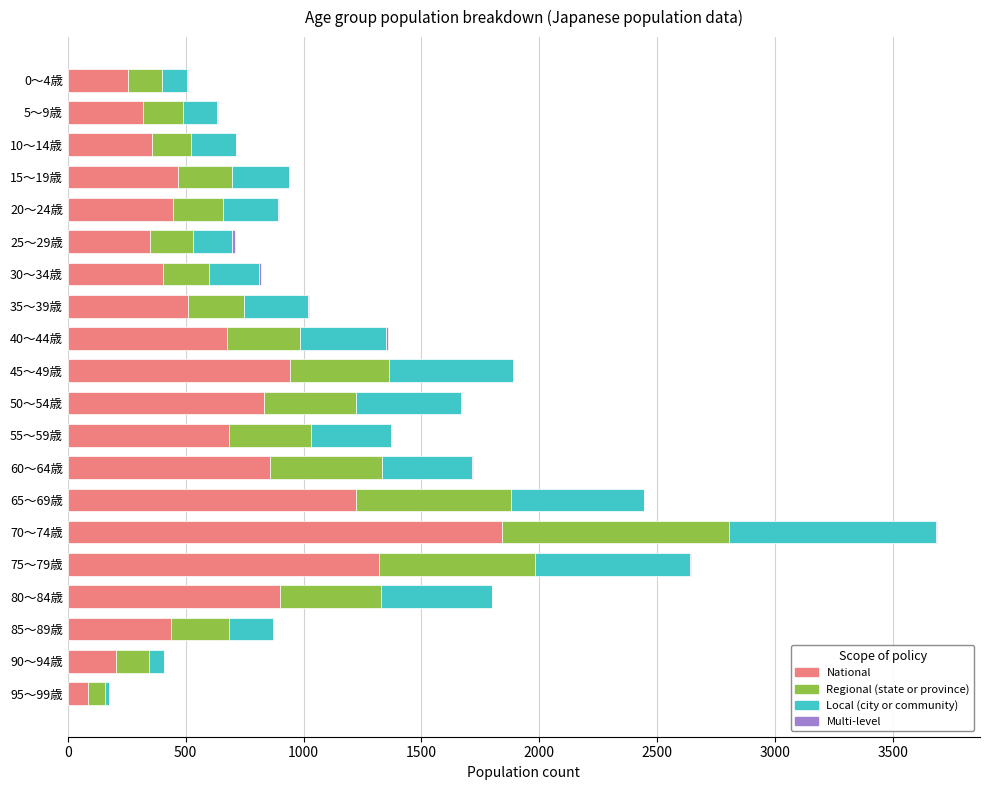

At which category is the sum across all series the highest?

70～74歳